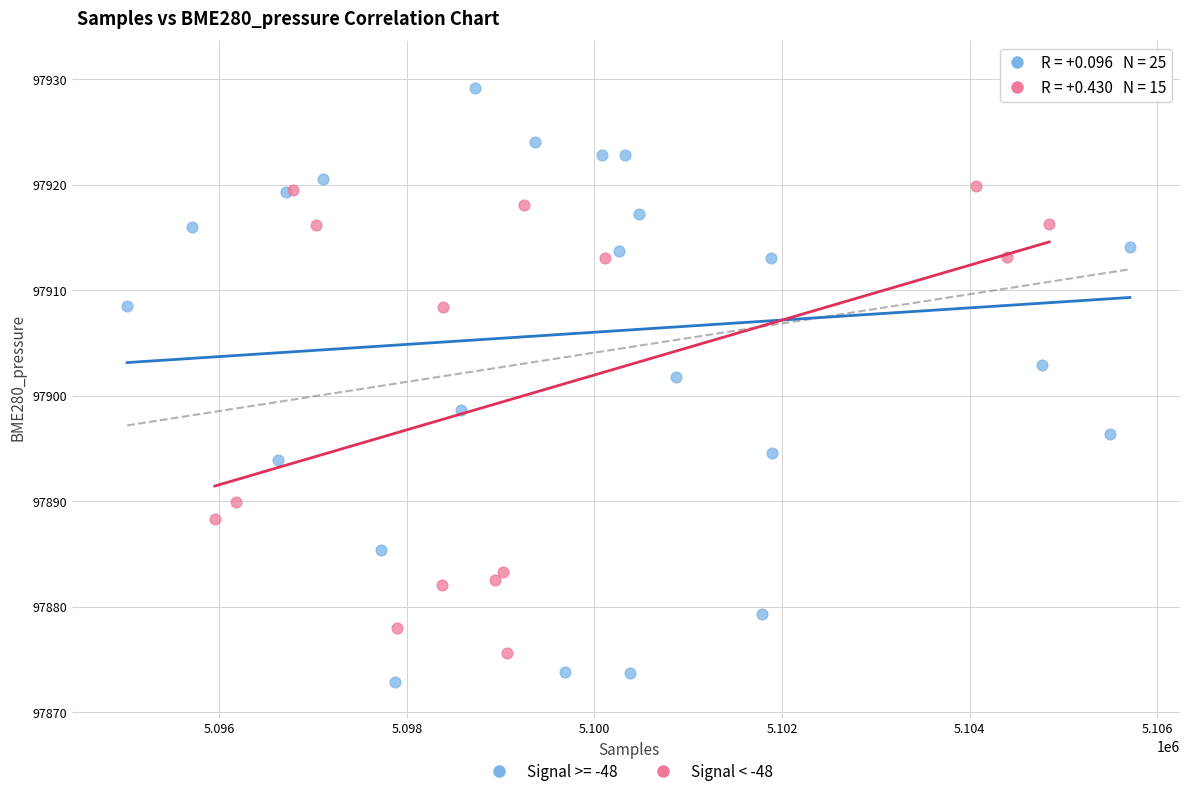

Which series reaches the maximum Y coordinate?

Signal >= -48